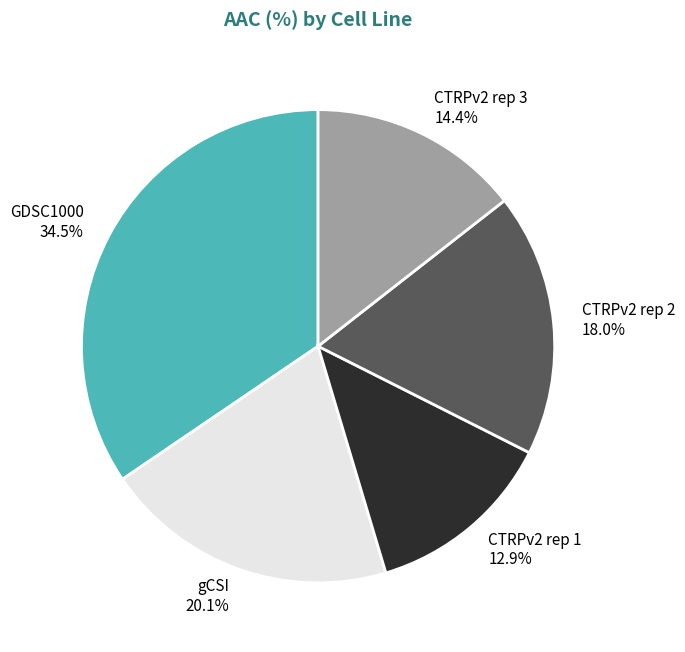

Is there a majority slice in this chart?

No